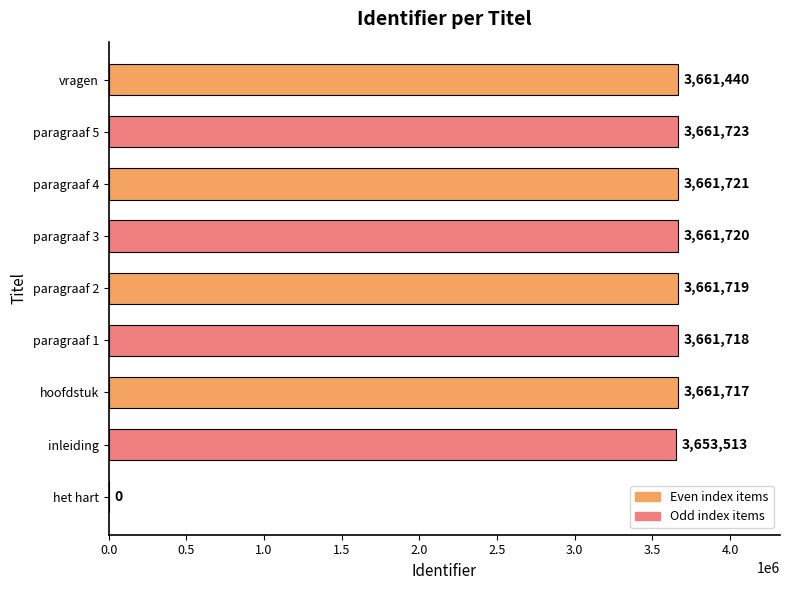

At which label is the value closest to 1830861?

inleiding